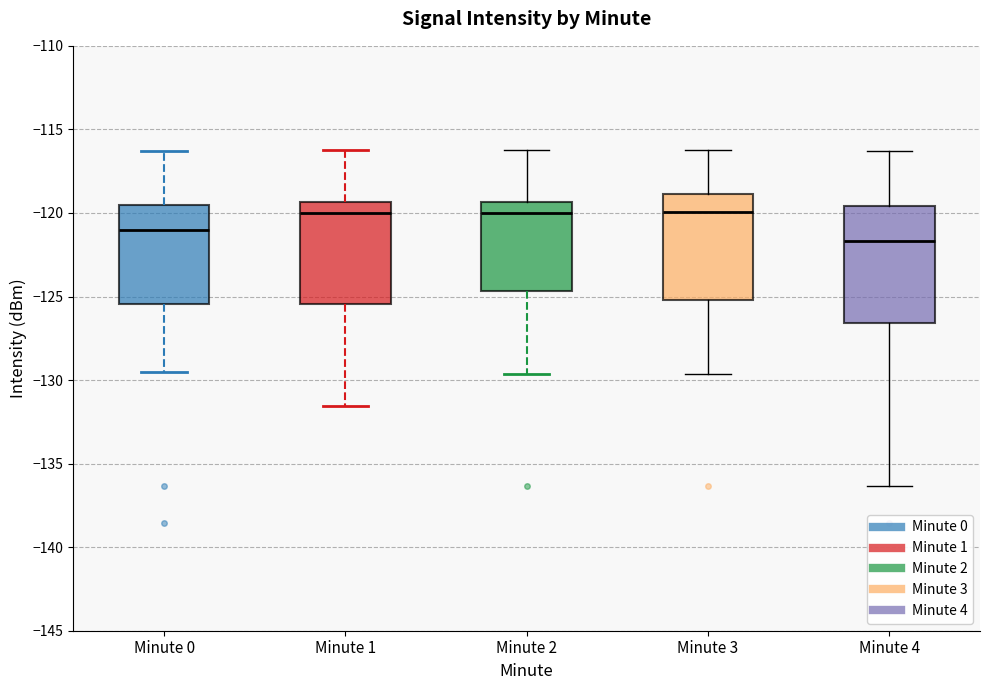

Reading left to right, transcribe this box plot: for each box, give where its median line is, the range the box spans, and where its two whiskers end, as read against the y-axis. The values are not printed on the chart, so give them approximately, as read against the axis.

Minute 0: median -121.0, box -125.5 to -119.5, whiskers -129.5 to -116.5
Minute 1: median -120.0, box -125.5 to -119.5, whiskers -131.5 to -116.0
Minute 2: median -120.0, box -124.5 to -119.5, whiskers -129.5 to -116.0
Minute 3: median -120.0, box -125.0 to -119.0, whiskers -129.5 to -116.0
Minute 4: median -121.5, box -126.5 to -119.5, whiskers -136.5 to -116.5